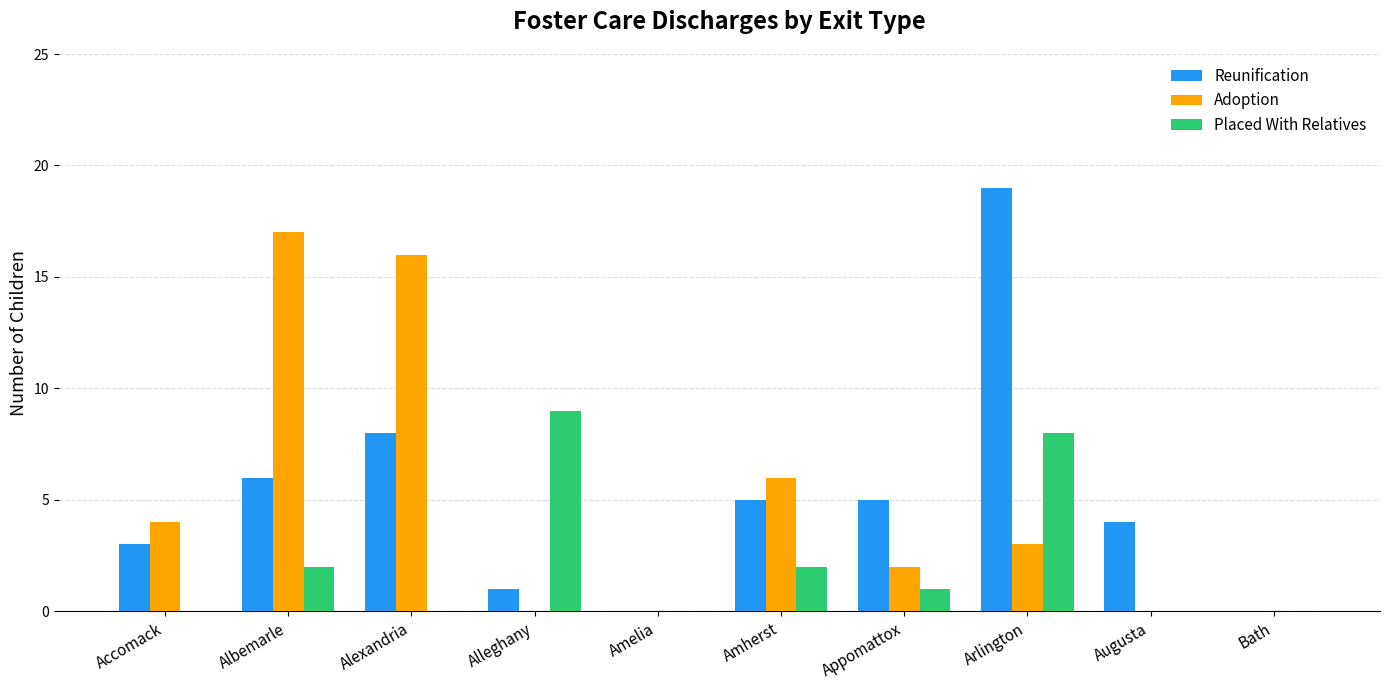

How many Adoption values are between 0 and 6?

8